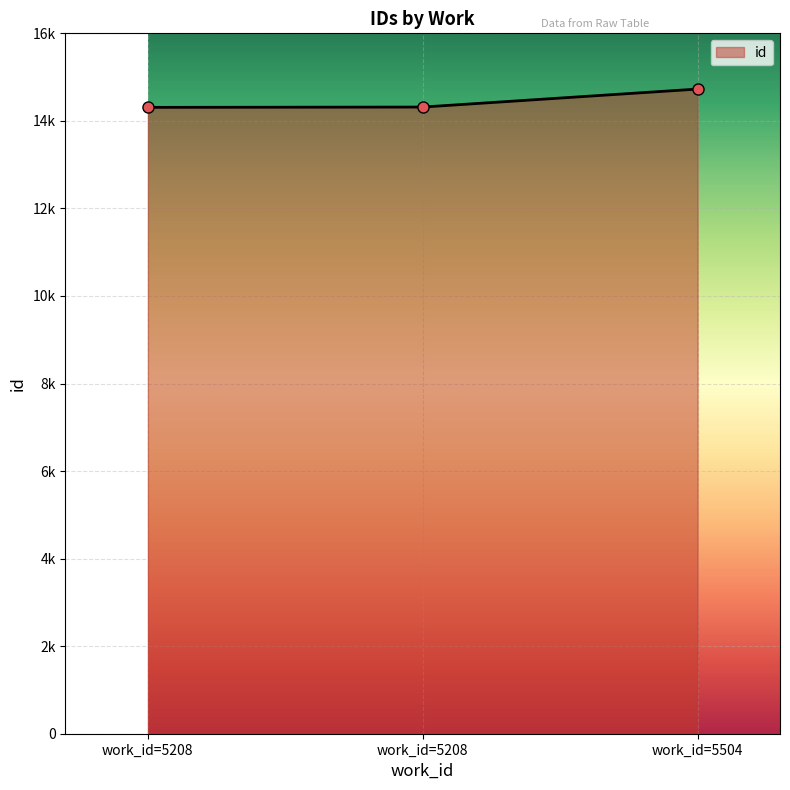

List the labels in order of value, smallest first.

work_id=5208, work_id=5208, work_id=5504